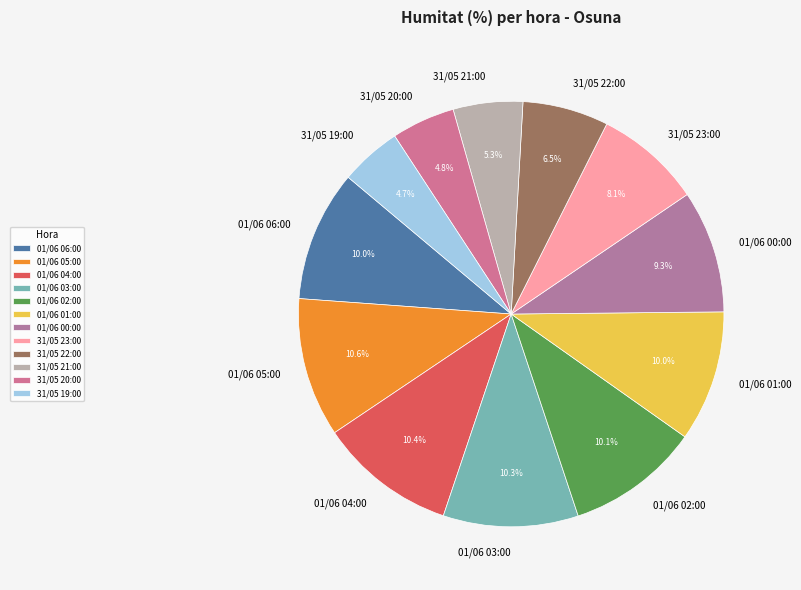

Is 01/06 06:00 the majority of the pie?

No